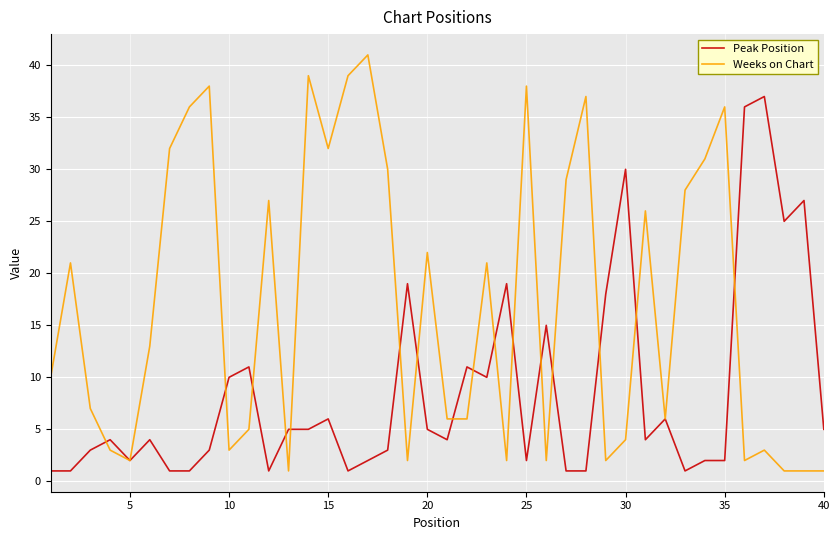

Does the chart display data point markers on the line(s)?

No